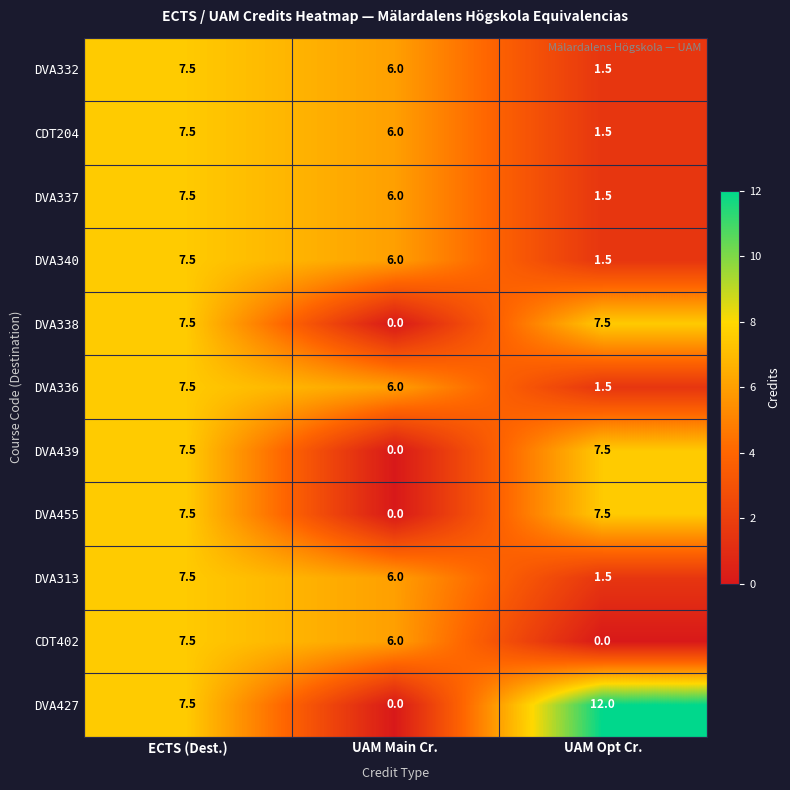

At how many categories does at least one series exceed 2?

3